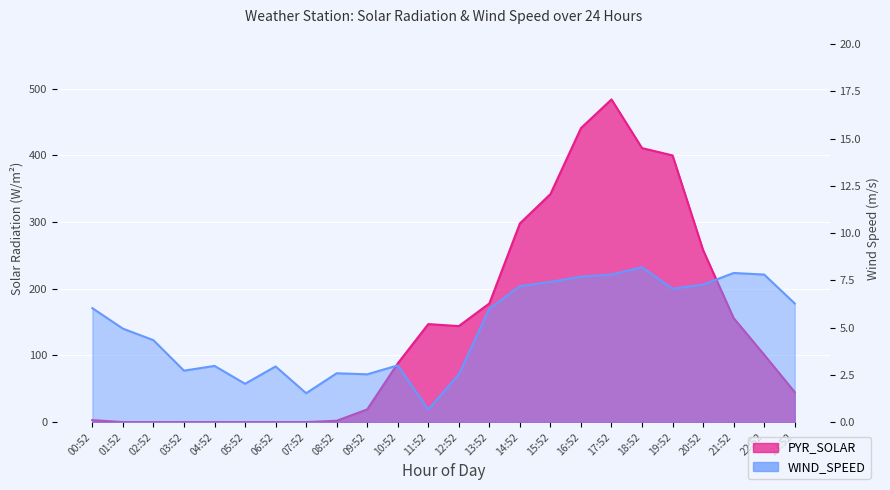

What is the label of the 12th point from the right?

12:52